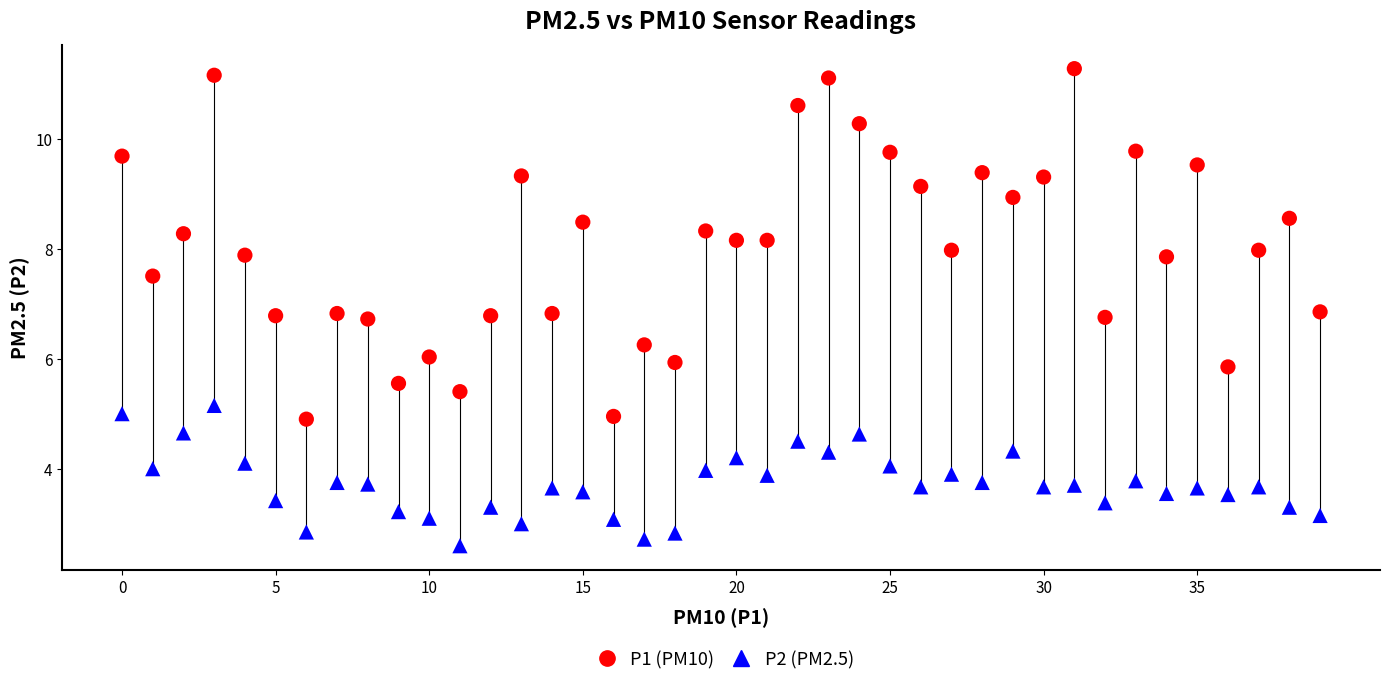

What are all the series names shown in the legend?

P1 (PM10), P2 (PM2.5)